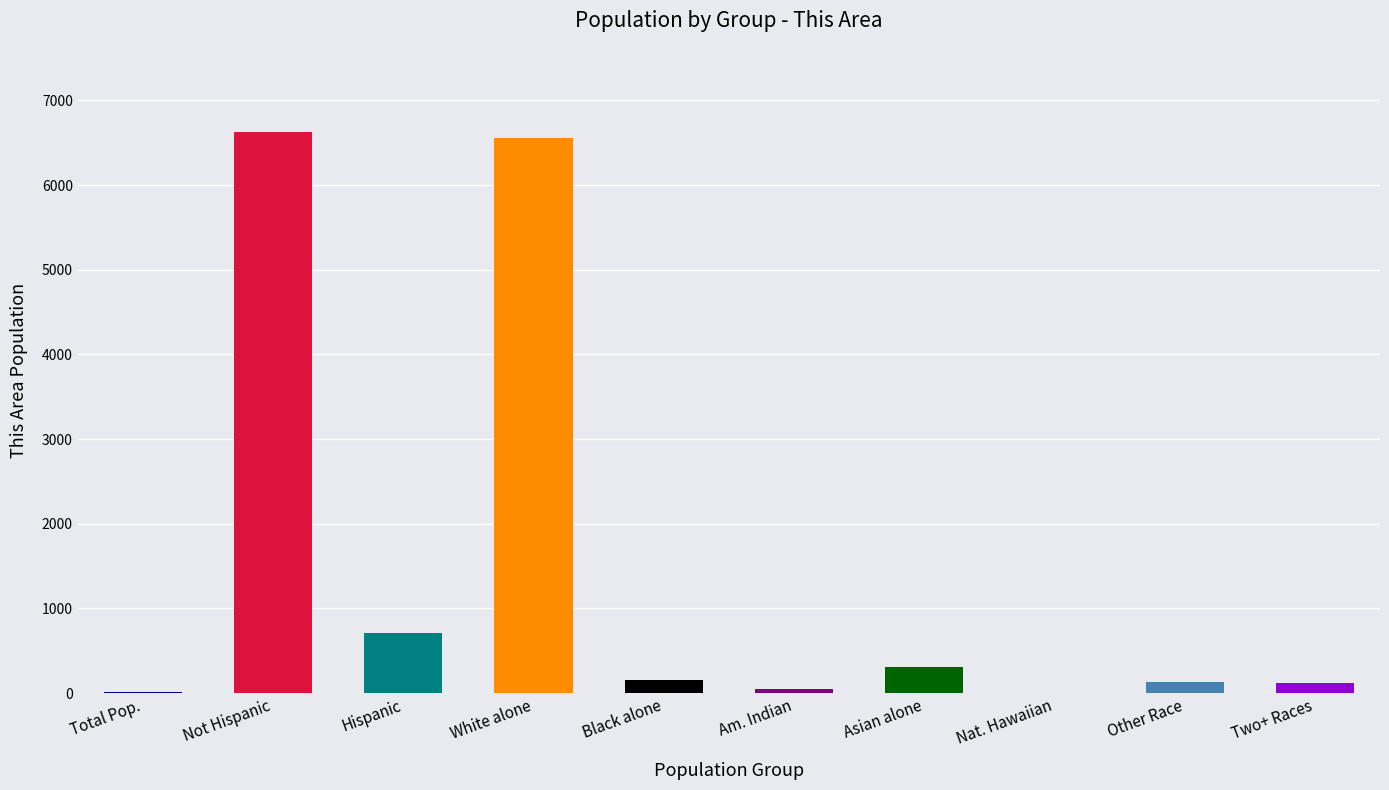

Are the bars grouped side by side (vs. stacked)?

No